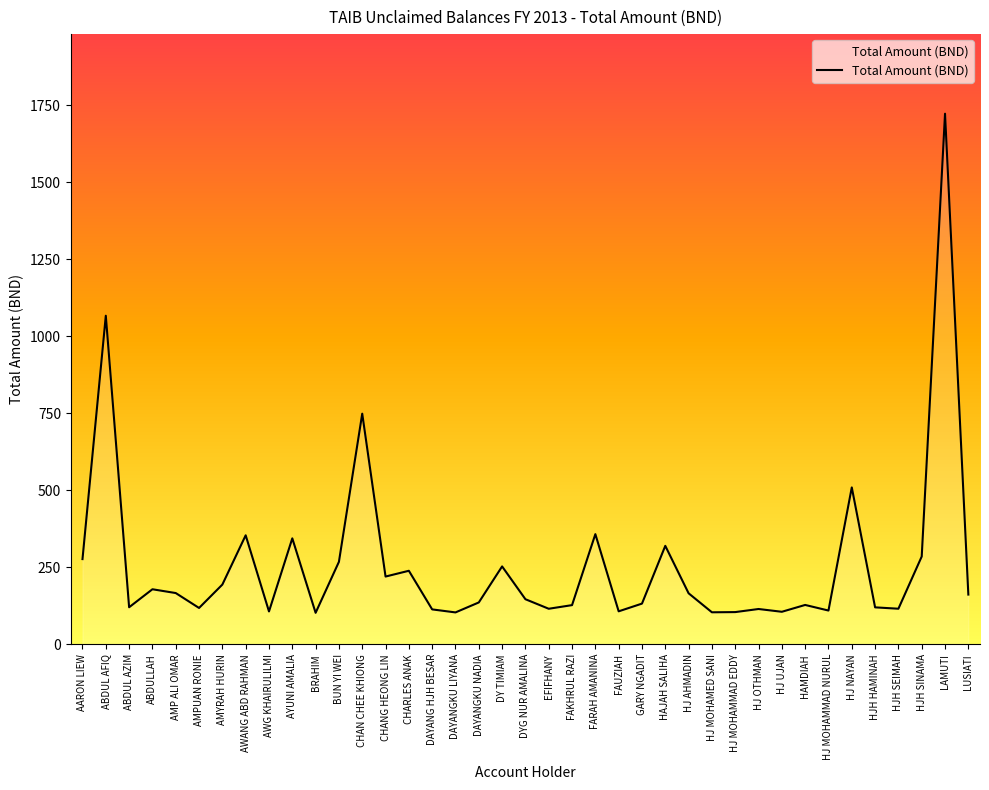

True or false: the data shows 104.7 at HJ MOHAMMAD EDDY.

True